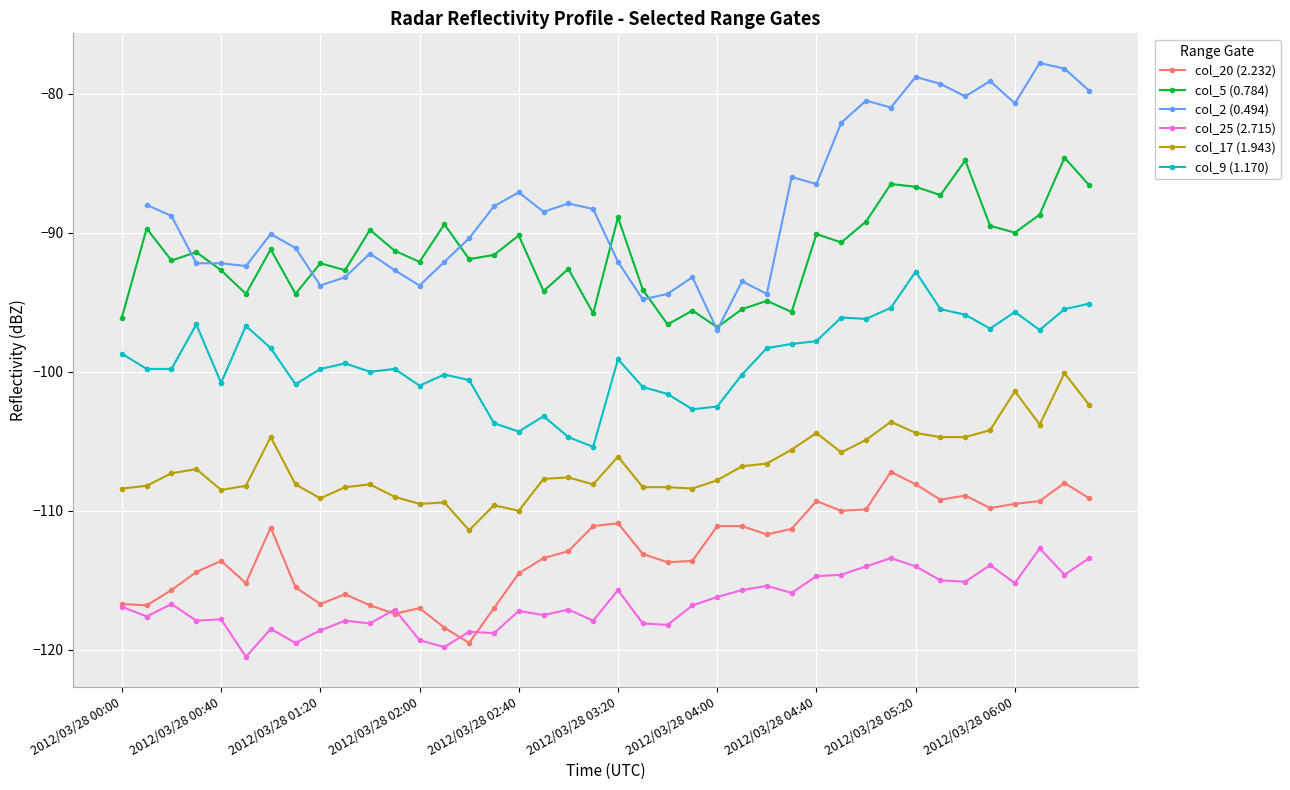

At how many categories does at least one series exceed -108?

40